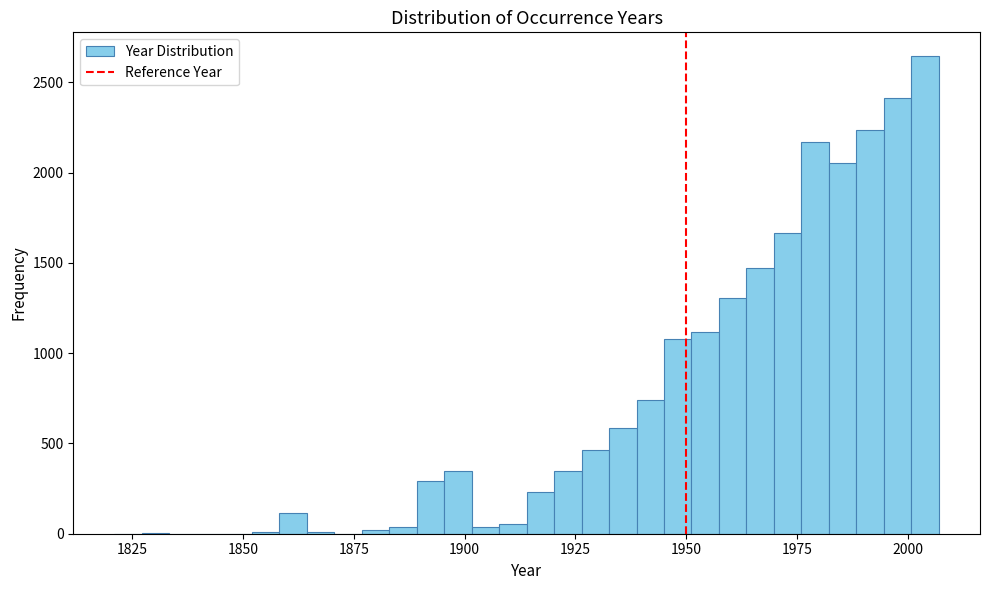

Read against the x-axis, roughly where is the centre of the tallest bar?

2005